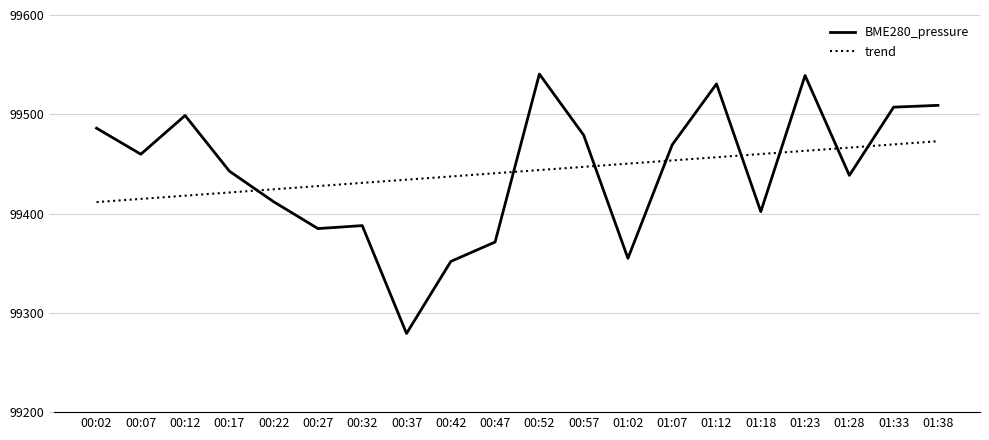

Does the chart display data point markers on the line(s)?

No